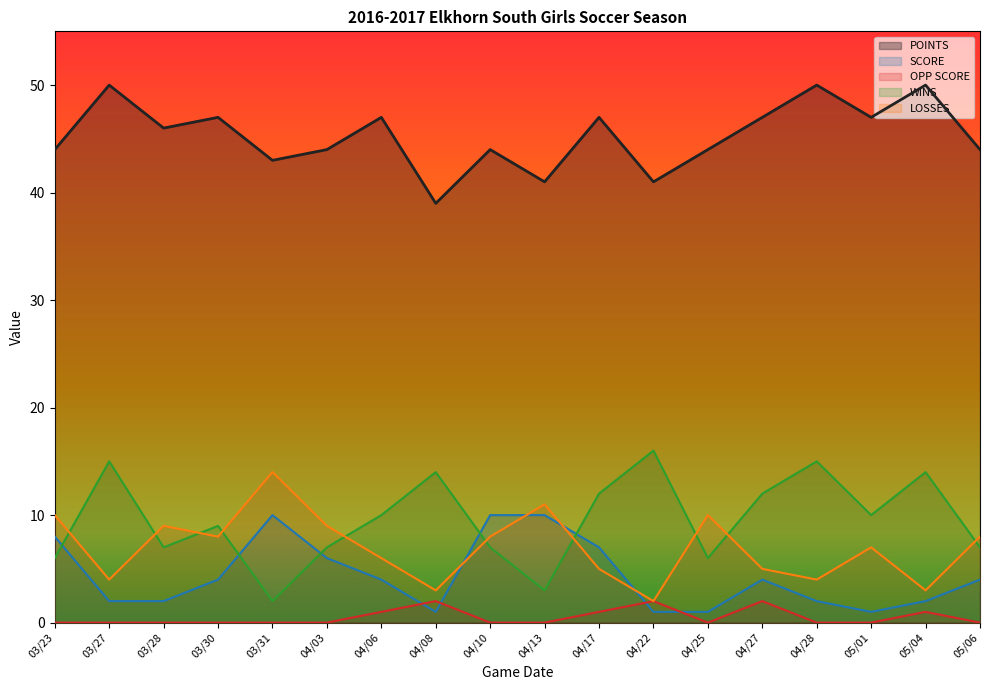

How many distinct data groups are displayed?

5